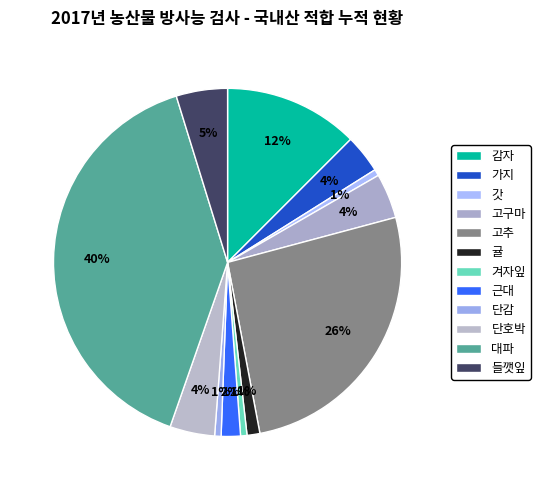

Count the number of slices in the pie.

12